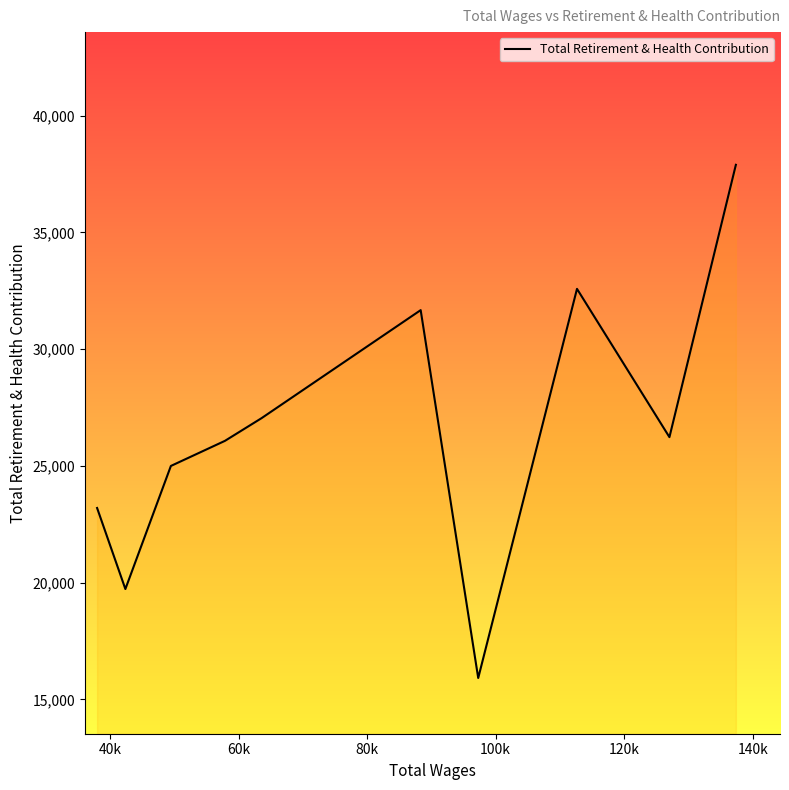

What is the smallest value displayed?

15913